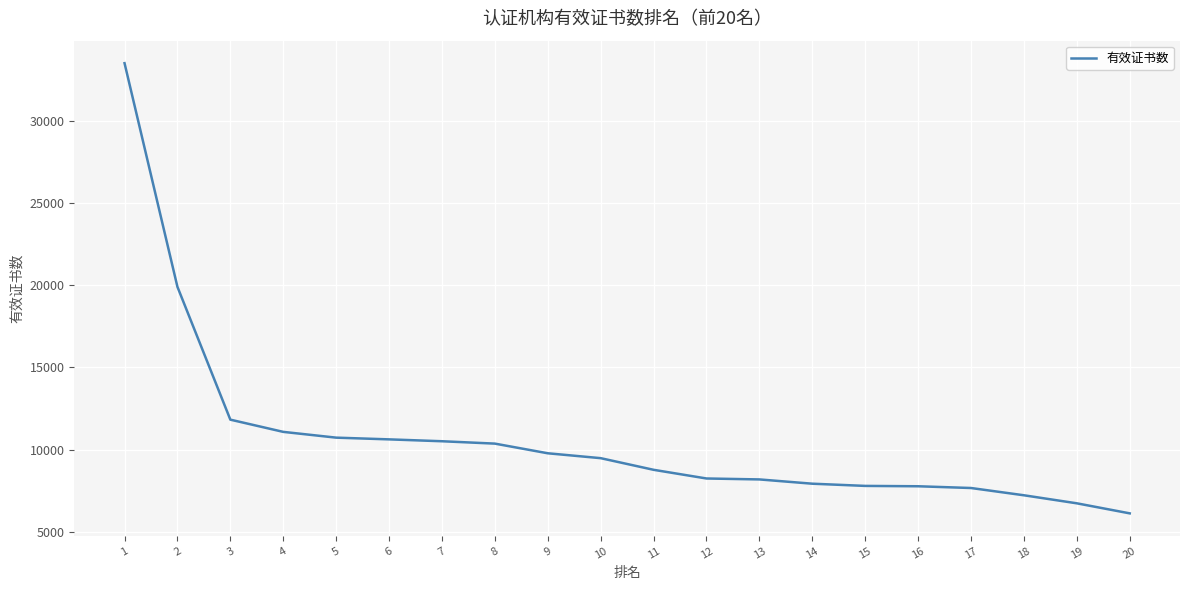

What is the smallest value displayed?

6118